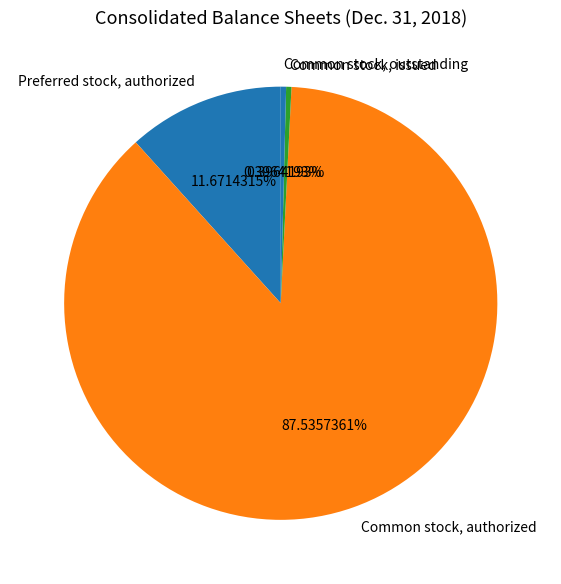

How many segments does this pie chart have?

4